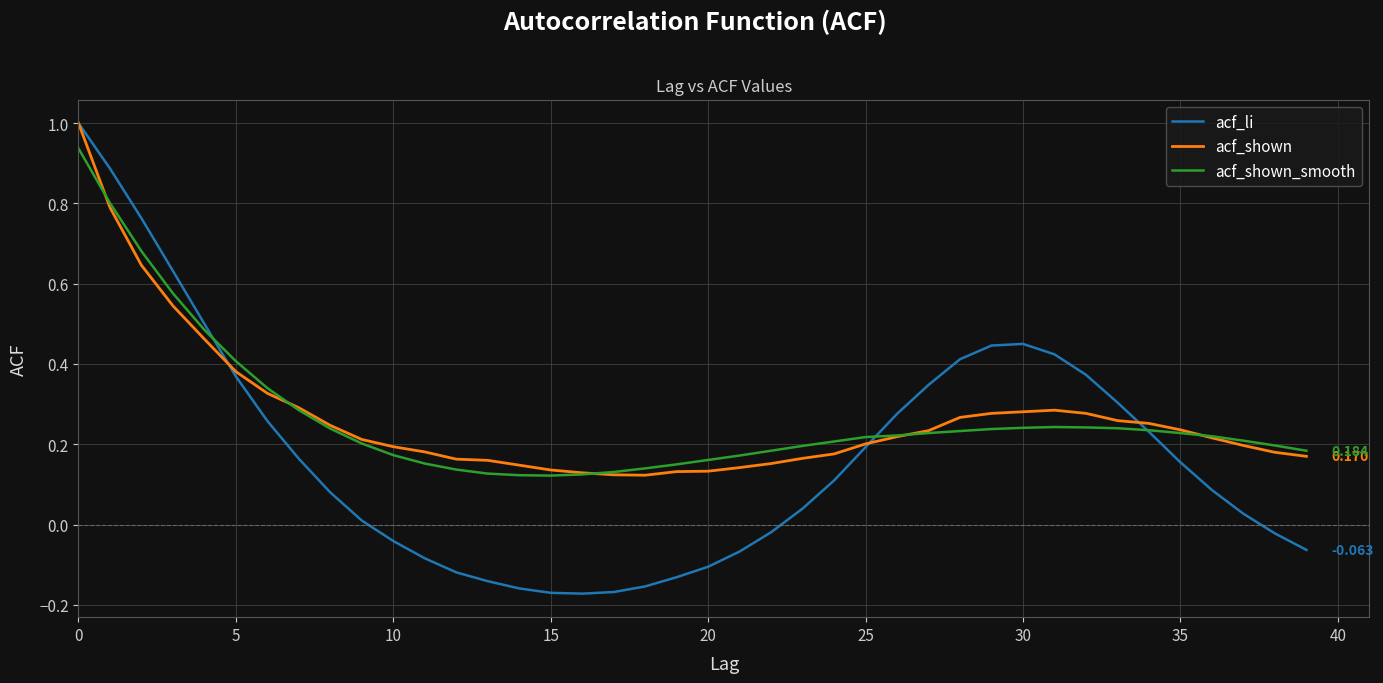

Which series has the widest spread of values?

acf_li